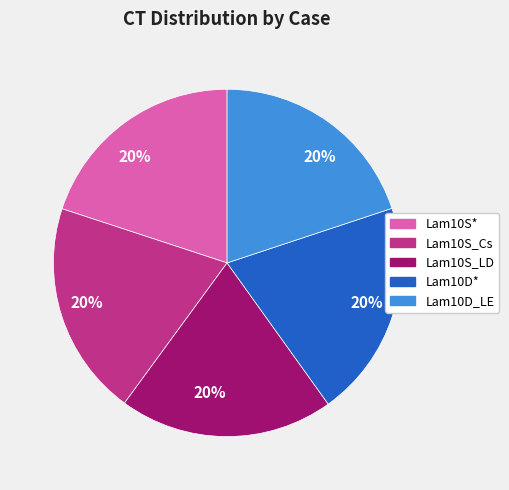

Is there a majority slice in this chart?

No